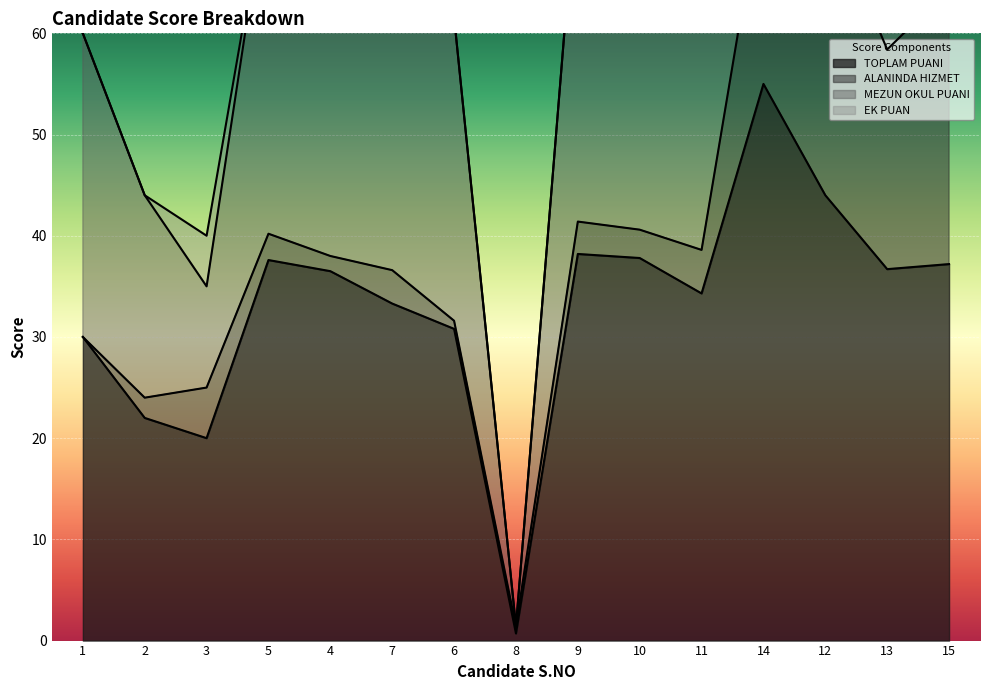

What is the sum of all ALANINDA HIZMET values?

124.1